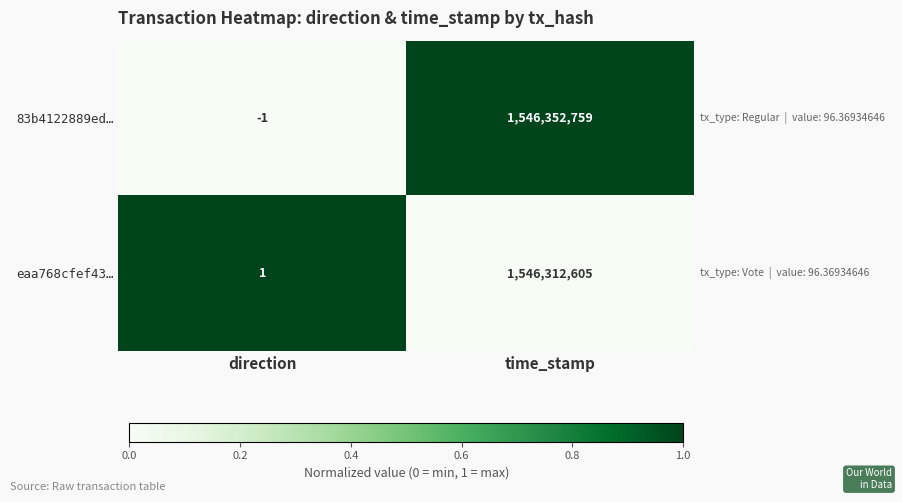

The value of eaa768cfef43… at time_stamp is 345241445. True or false?

False